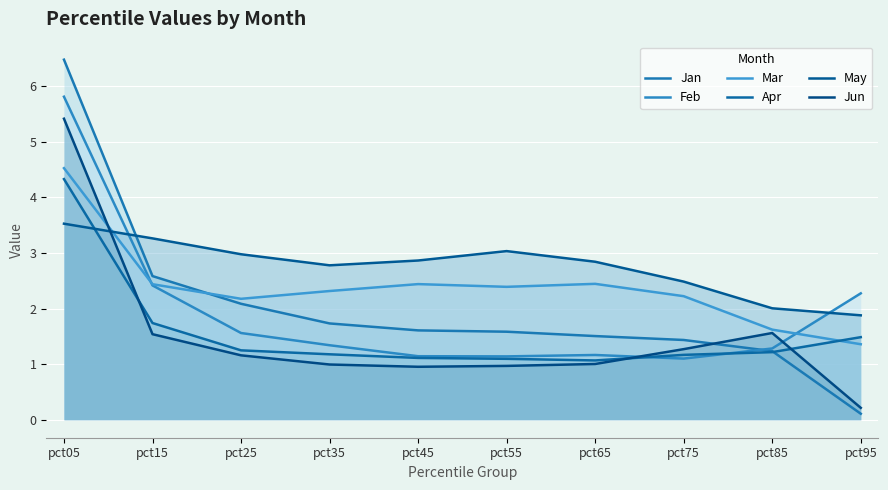

Which series has the widest spread of values?

Jan